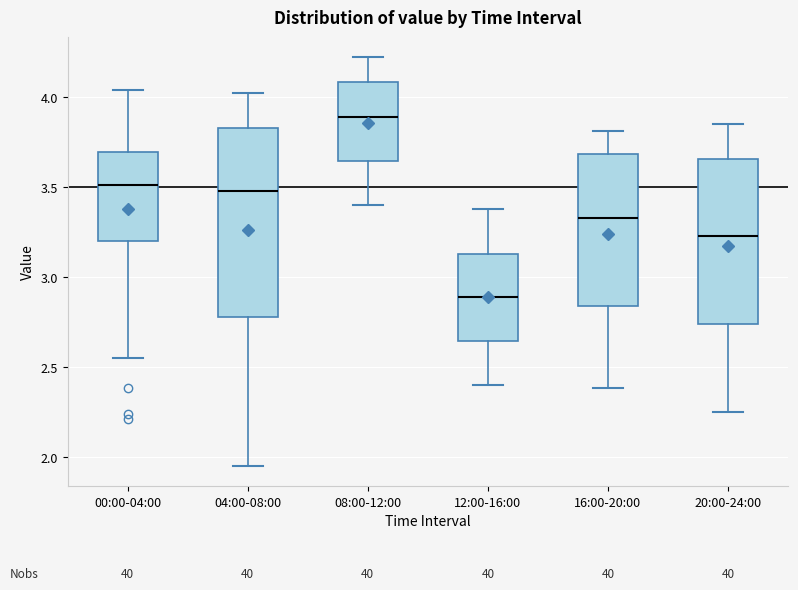

Where does the lower whisker of the box for 04:00-08:00 end on the y-axis? The values are not printed on the chart, so give them approximately, as read against the axis.

1.95